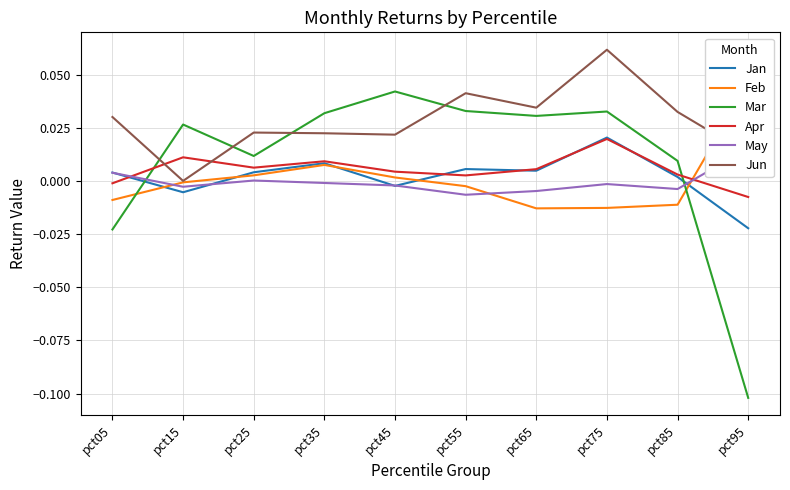

Rank the categories by Mar value from highest to lowest.

pct45, pct55, pct75, pct35, pct65, pct15, pct25, pct85, pct05, pct95